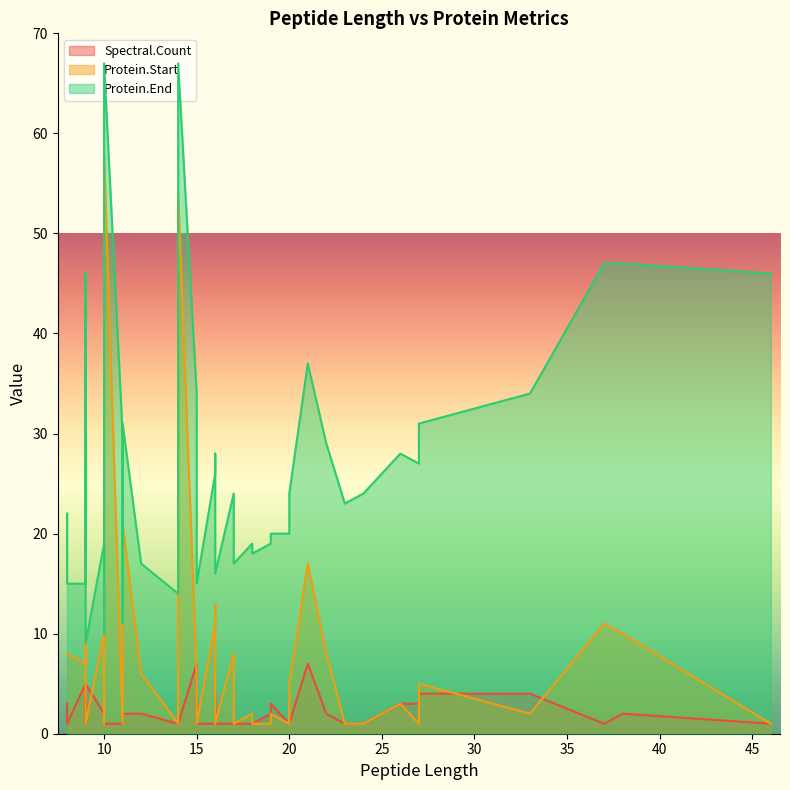

True or false: Protein.Start and Protein.End intersect in this chart.

False